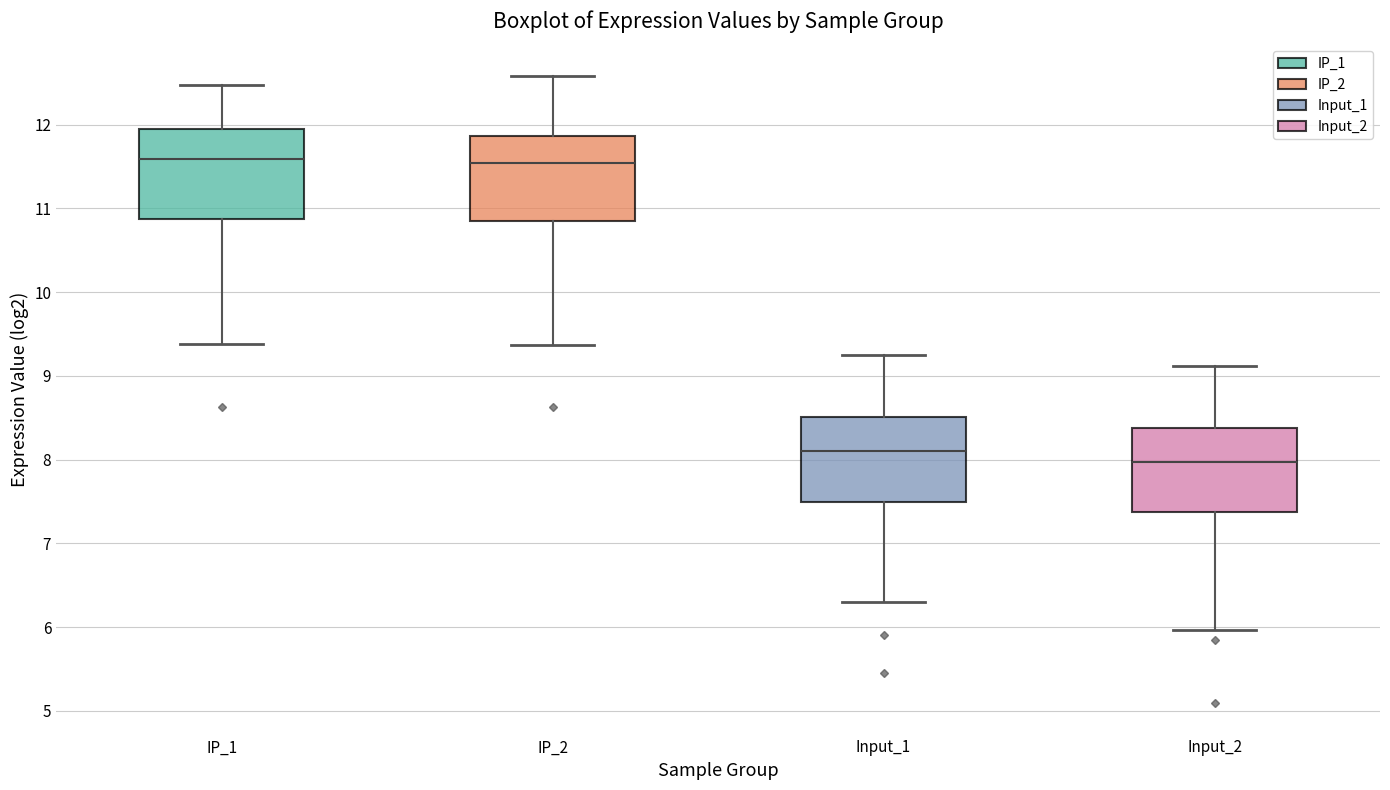

Reading left to right, read every box against the y-axis: the position of its median line, the range the box covers, and the ends of its whiskers. The values are not printed on the chart, so give them approximately, as read against the axis.

IP_1: median 11.6, box 10.9 to 12.0, whiskers 9.4 to 12.5
IP_2: median 11.5, box 10.9 to 11.9, whiskers 9.4 to 12.6
Input_1: median 8.1, box 7.5 to 8.5, whiskers 6.3 to 9.2
Input_2: median 8.0, box 7.4 to 8.4, whiskers 6.0 to 9.1